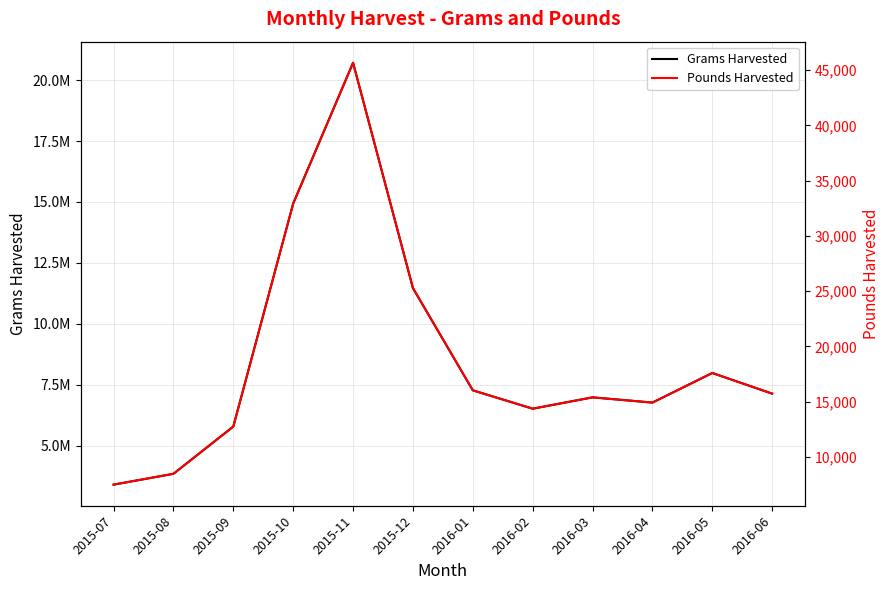

Reading left to right, extract all data points from this chart.

Grams Harvested: 2015-07=3393491.5	2015-08=3838663.1	2015-09=5778985.5	2015-10=14934487.8	2015-11=20713949.6	2015-12=11462963.2	2016-01=7265866.9	2016-02=6511754.9	2016-03=6976747.5	2016-04=6762568.9	2016-05=7977148.7	2016-06=7129719.1
Pounds Harvested: 2015-07=7481.2	2015-08=8462.7	2015-09=12740.3	2015-10=32924.4	2015-11=45665.7	2015-12=25271.1	2016-01=16018.2	2016-02=14355.7	2016-03=15380.8	2016-04=14908.7	2016-05=17586.3	2016-06=15718.1